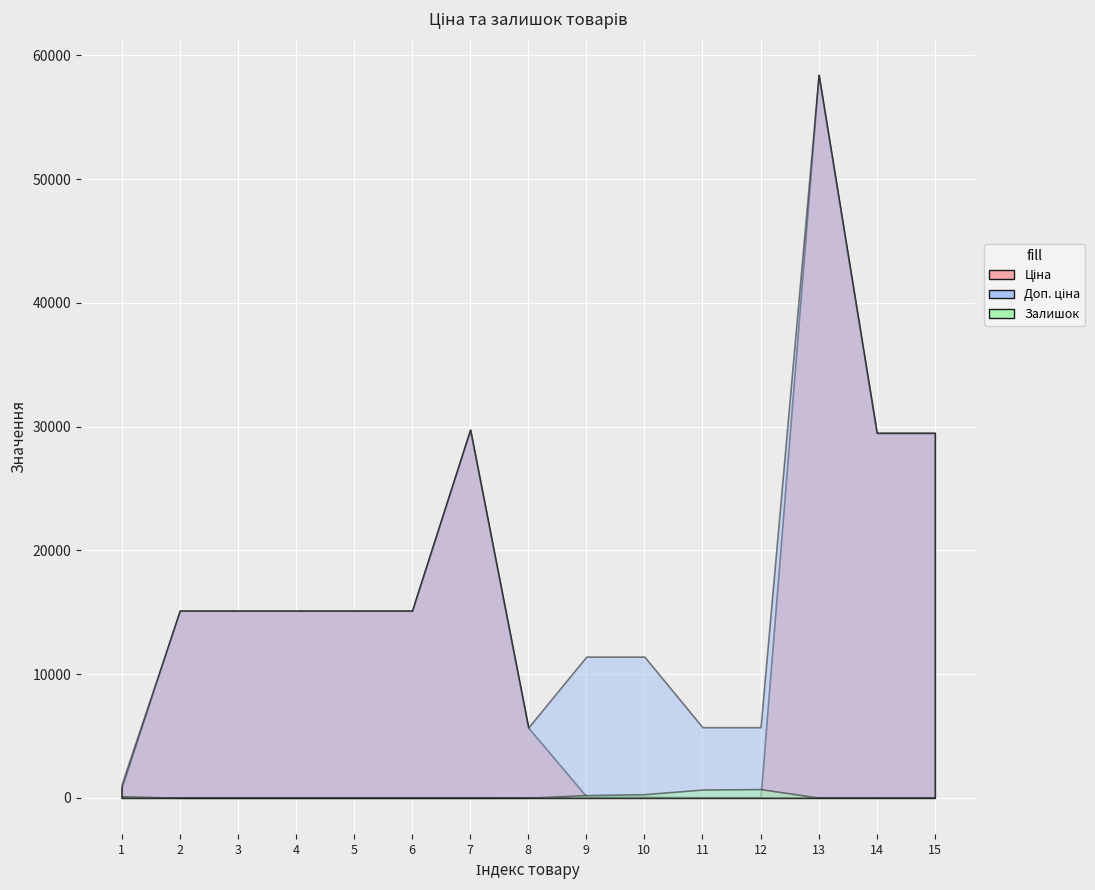

Read the Доп. ціна value at 7.

29747.2